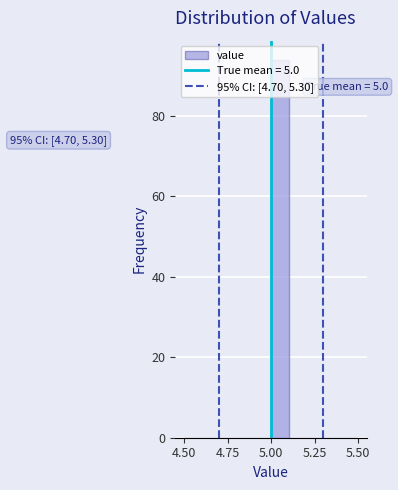

Read against the x-axis, roughly where is the centre of the tallest bar?

5.05